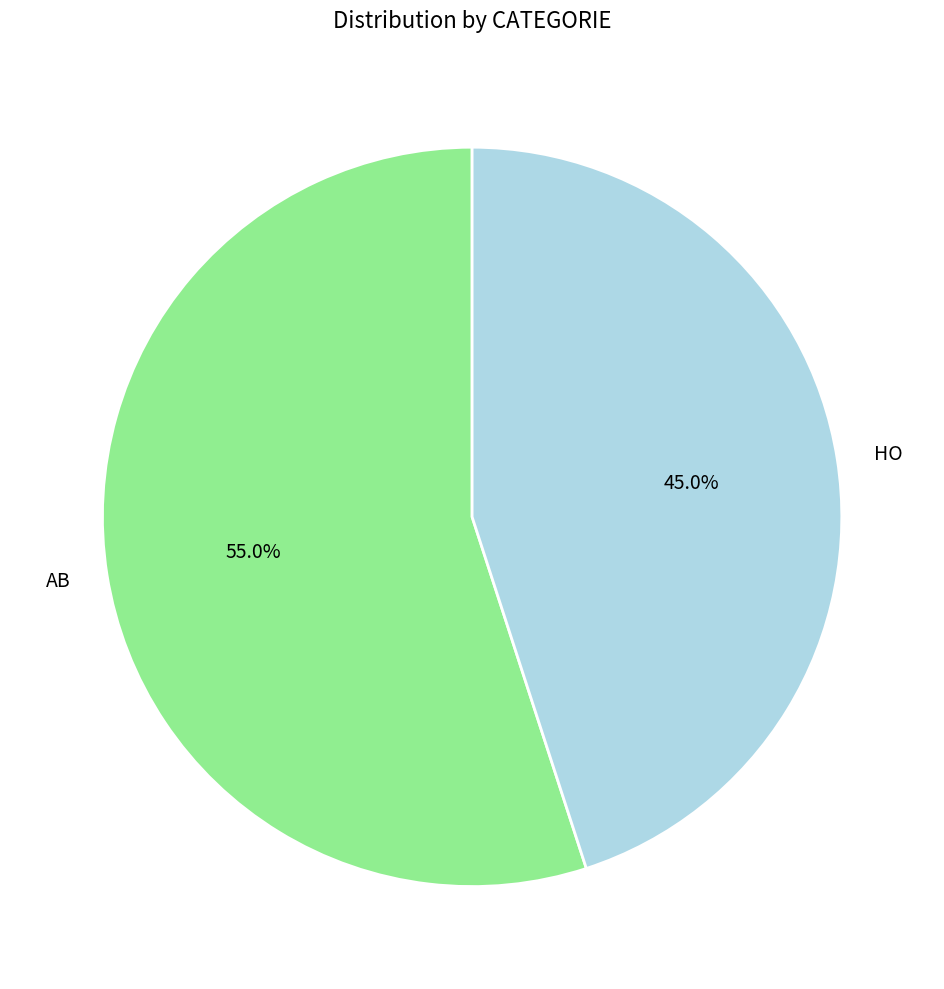

Is the sum of HO and AB greater than half?

Yes